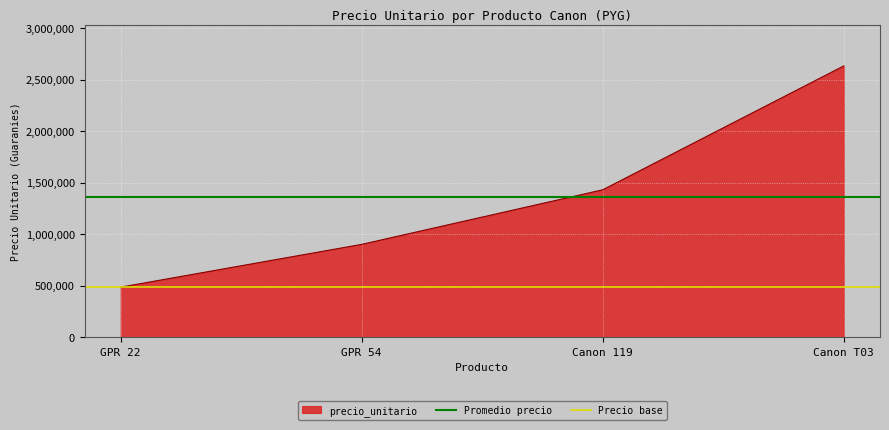

Does the chart display data point markers on the line(s)?

No